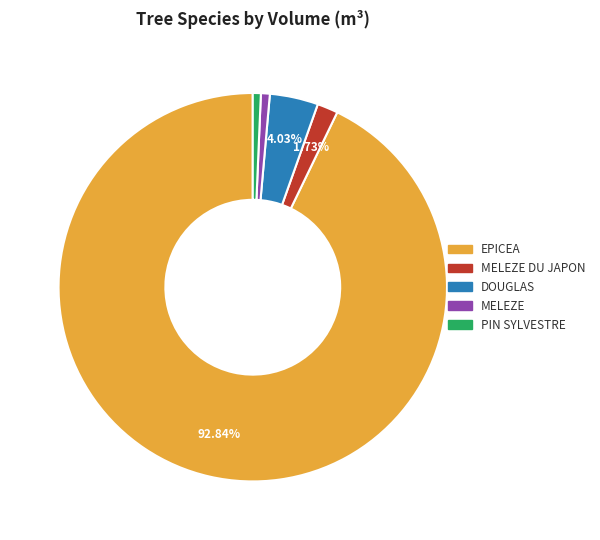

Does any single category account for the majority?

Yes